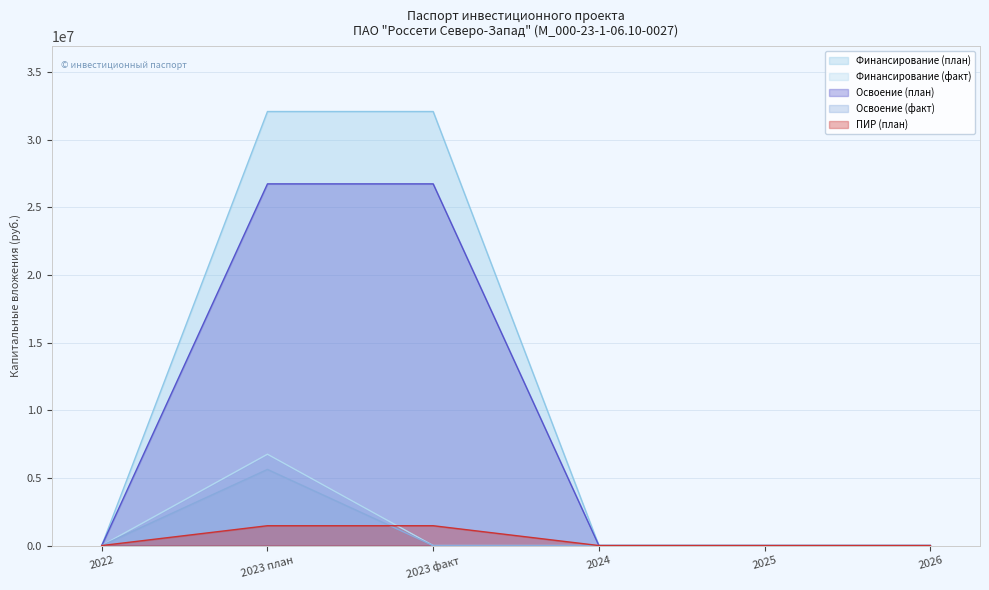

What is the highest value of the Финансирование (факт) series?

6750000